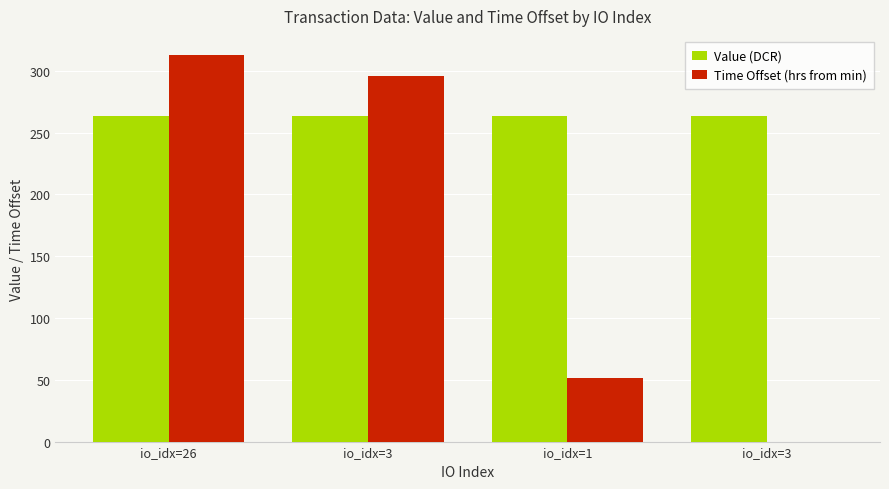

Reading left to right, extract all data points from this chart.

Value (DCR): 263.3	263.3	263.3	263.3
Time Offset (hrs from min): 312.6	296.0	51.7	0.0